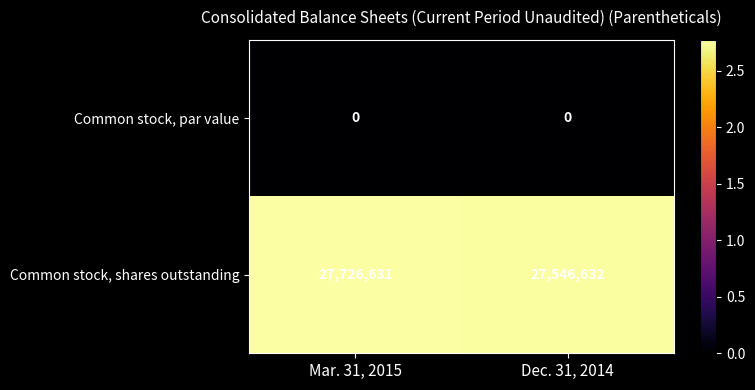

List the series in order of their peak value, lowest first.

Common stock, par value, Common stock, shares outstanding